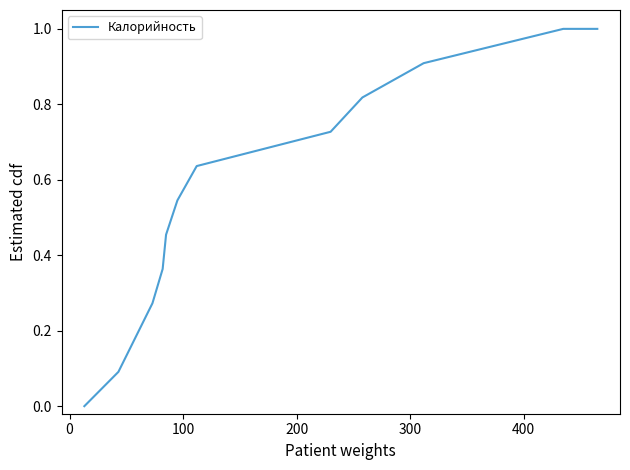

What is the maximum value shown in the chart?

1.0